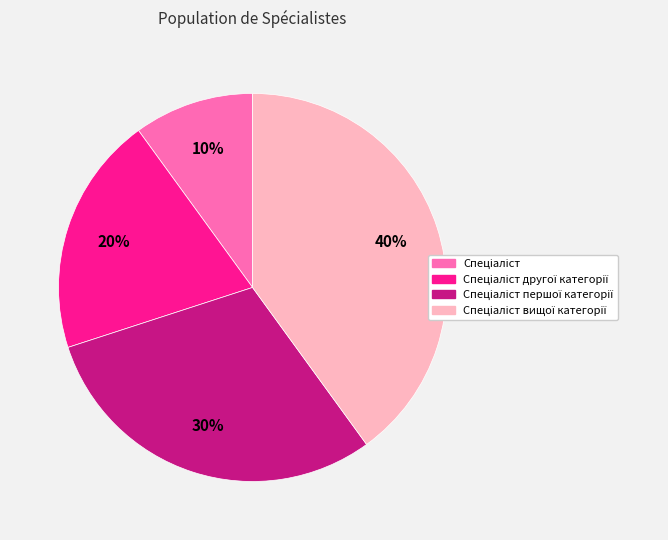

Is there a majority slice in this chart?

No